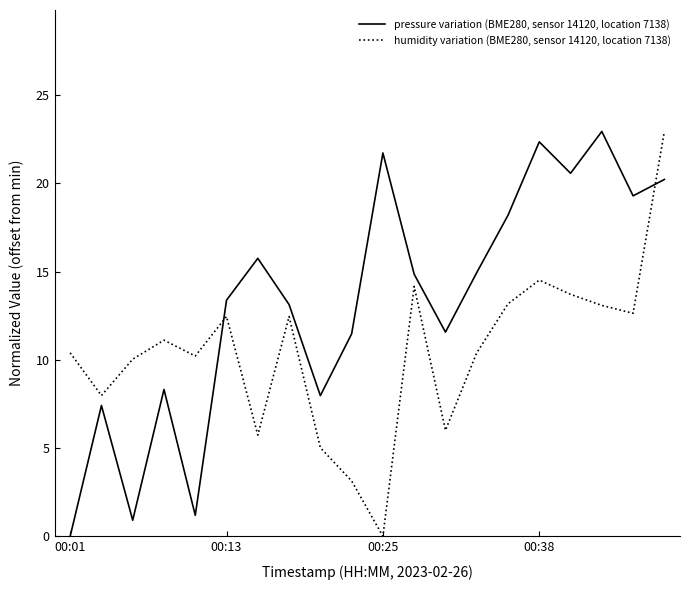

Which series has the largest total across all categories?

pressure variation (BME280, sensor 14120, location 7138)